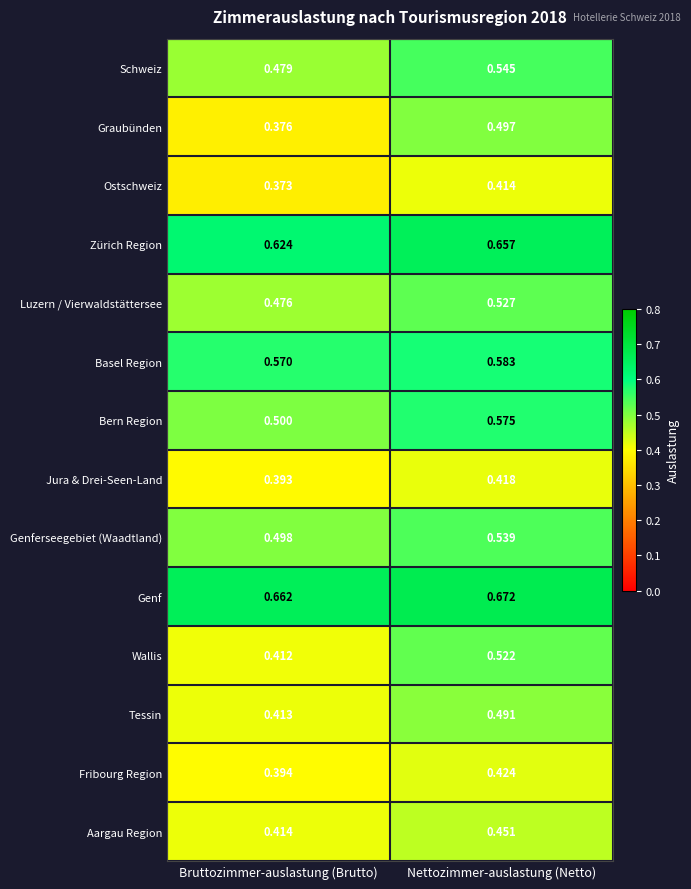

Which category has the lowest value in the Basel Region series?

Bruttozimmer-auslastung (Brutto)